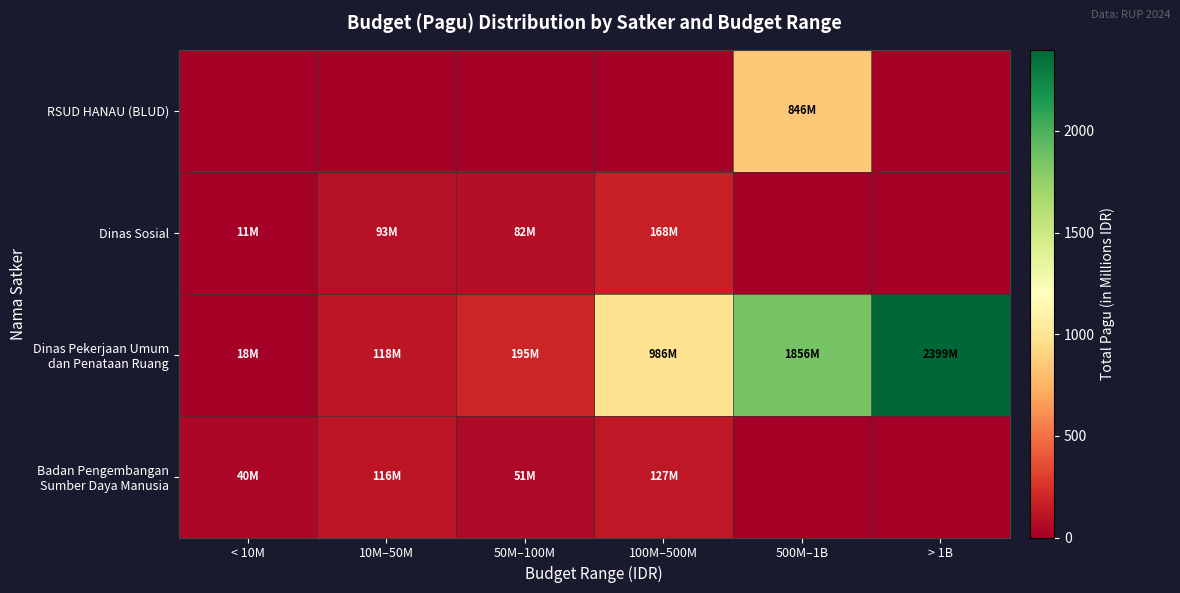

Which series changed the most between < 10M and 100M–500M?

Dinas Pekerjaan Umum dan Penataan Ruang